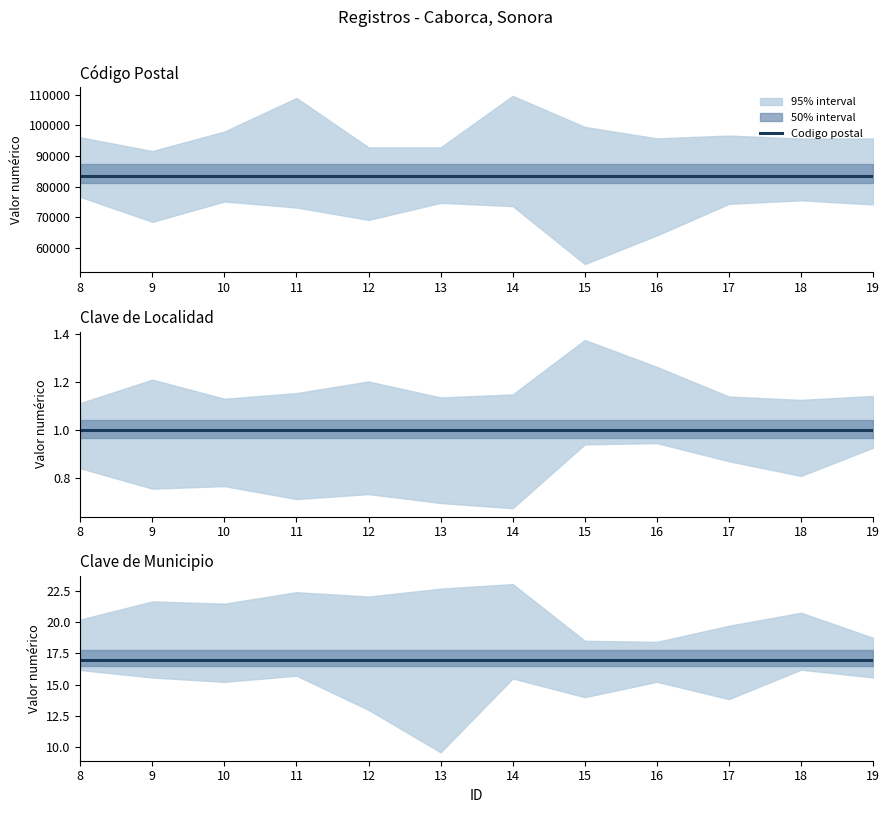

True or false: Codigo postal has more than 2 points higher than both neighbors.

False